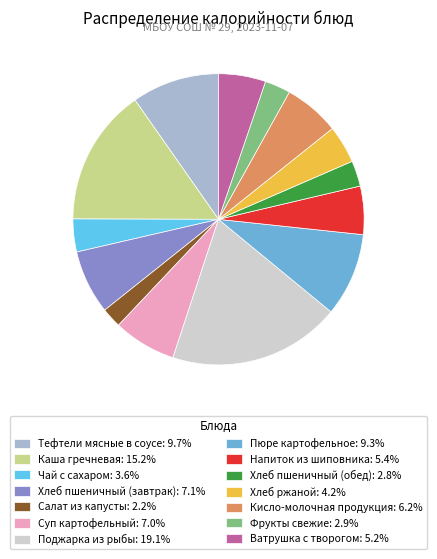

Is Кисло-молочная продукция the majority of the pie?

No